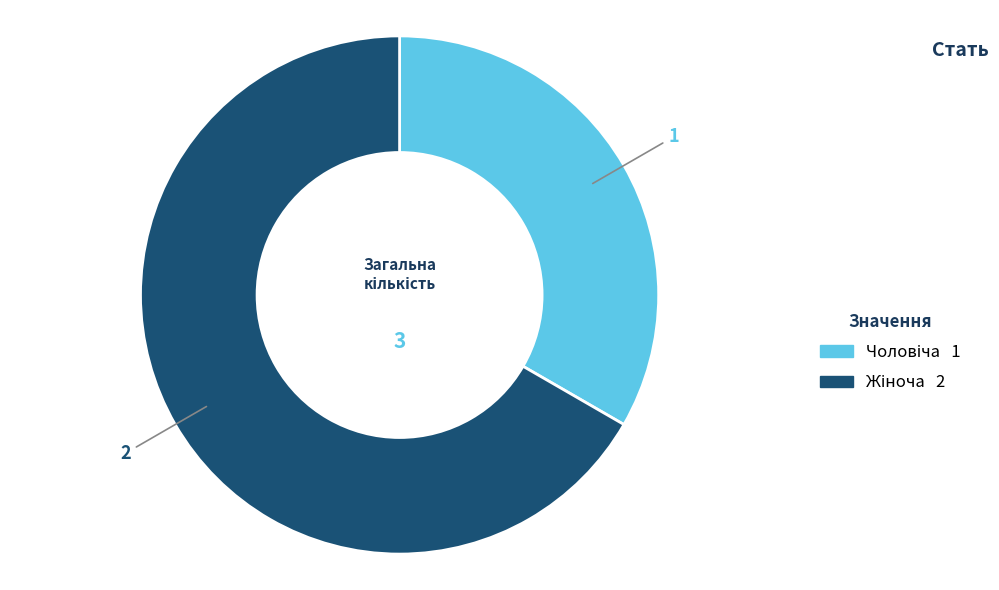

Is there a majority slice in this chart?

Yes